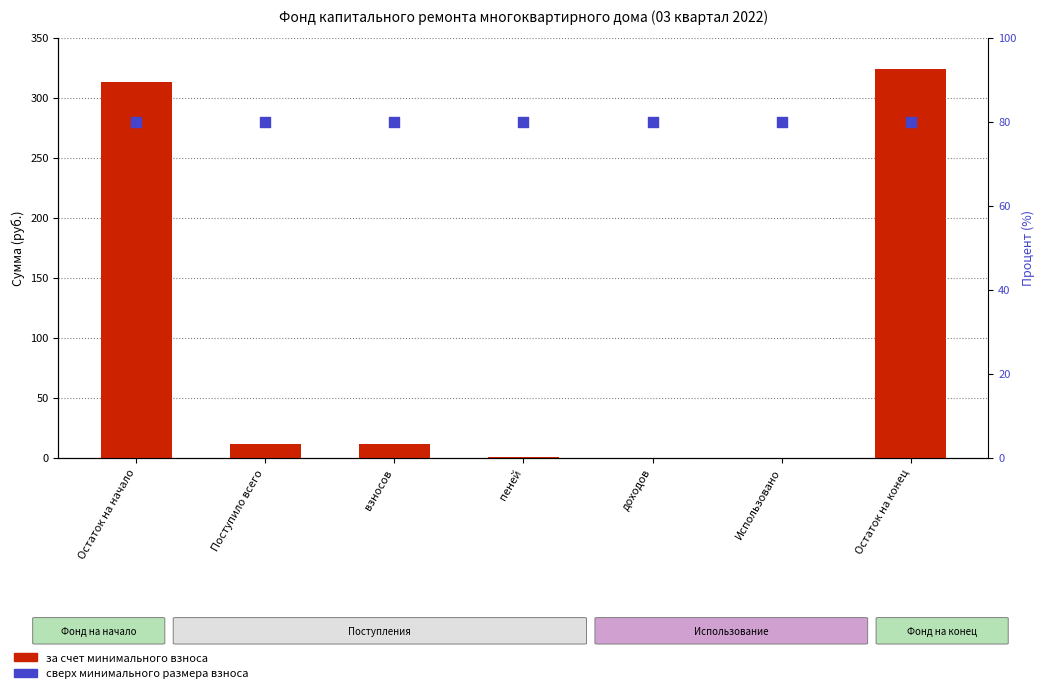

What is the total value across all series at пеней?

80.0